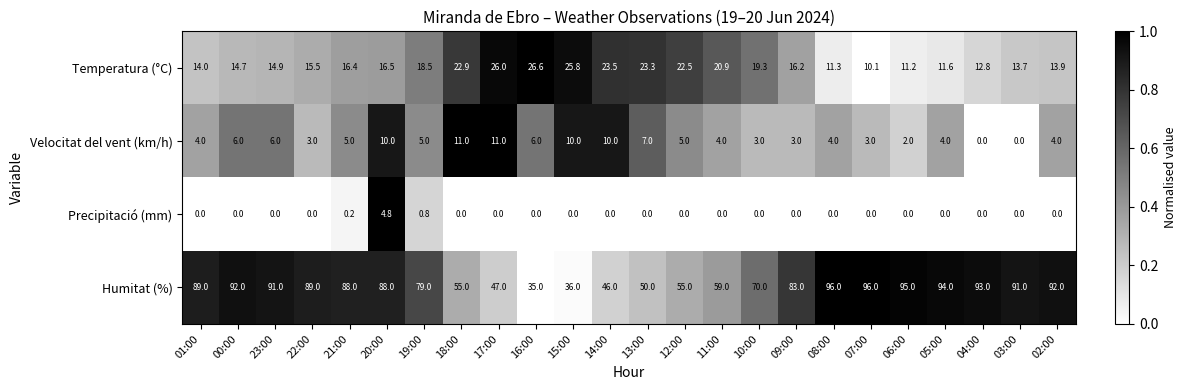

What is the maximum value shown in the chart?

96.0